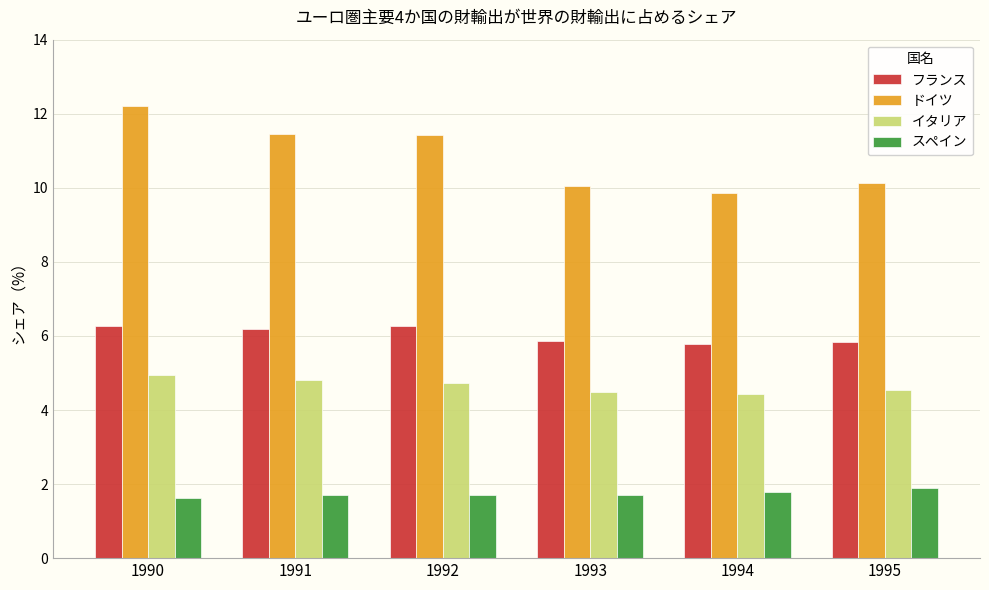

What is the highest value of the スペイン series?

1.9